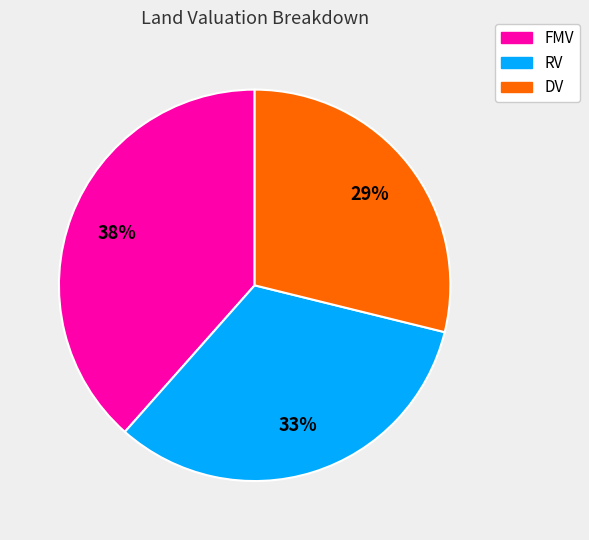

Count the number of slices in the pie.

3